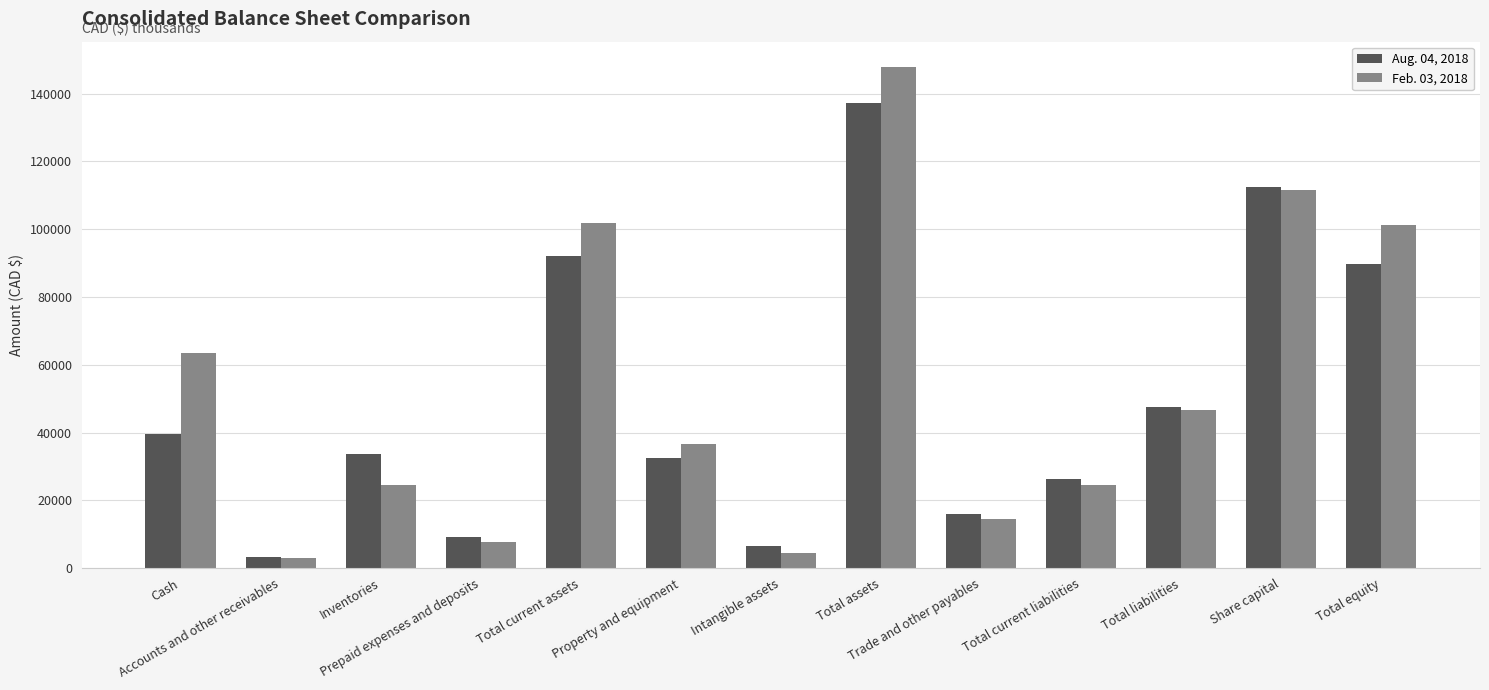

What is the maximum value shown in the chart?

147936